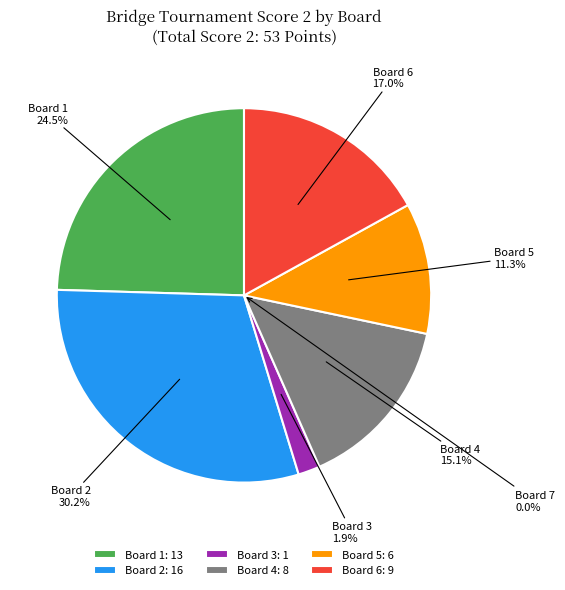

Is it true that Board 6 is 9% of the pie?

False